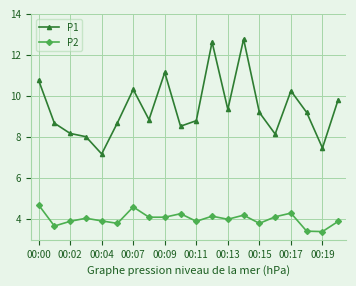

What is the sum of all P1 values?

188.0